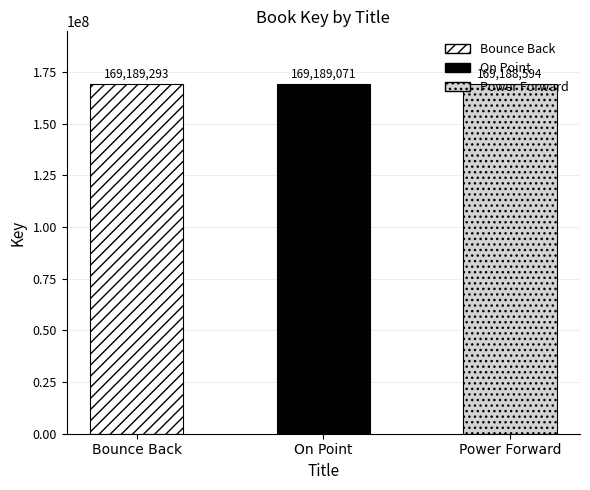

What is the average value?

169188986